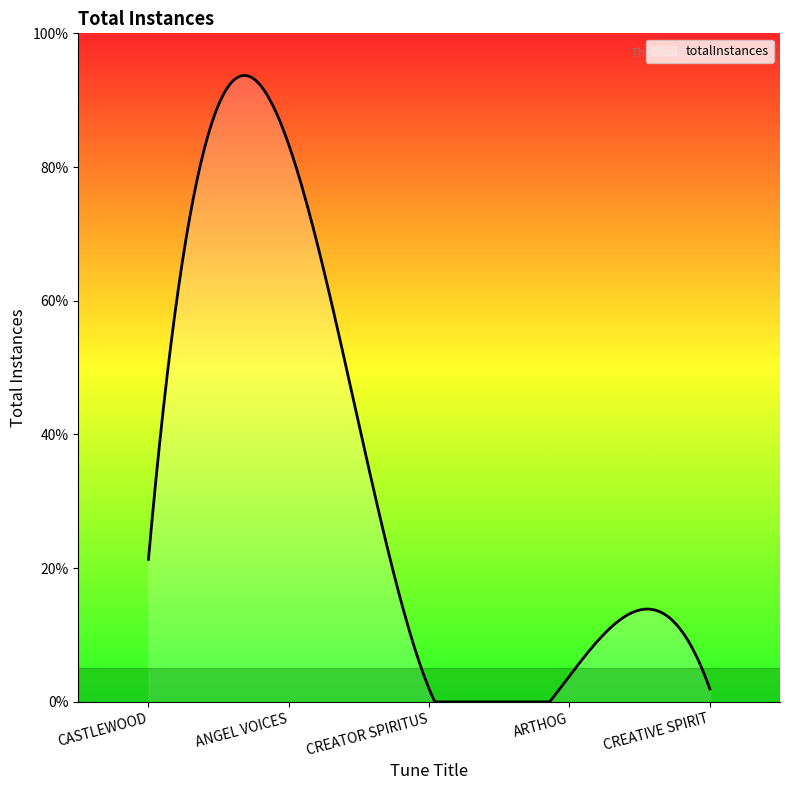

How many points are higher than both their immediate neighbors (excluding endpoints)?

2